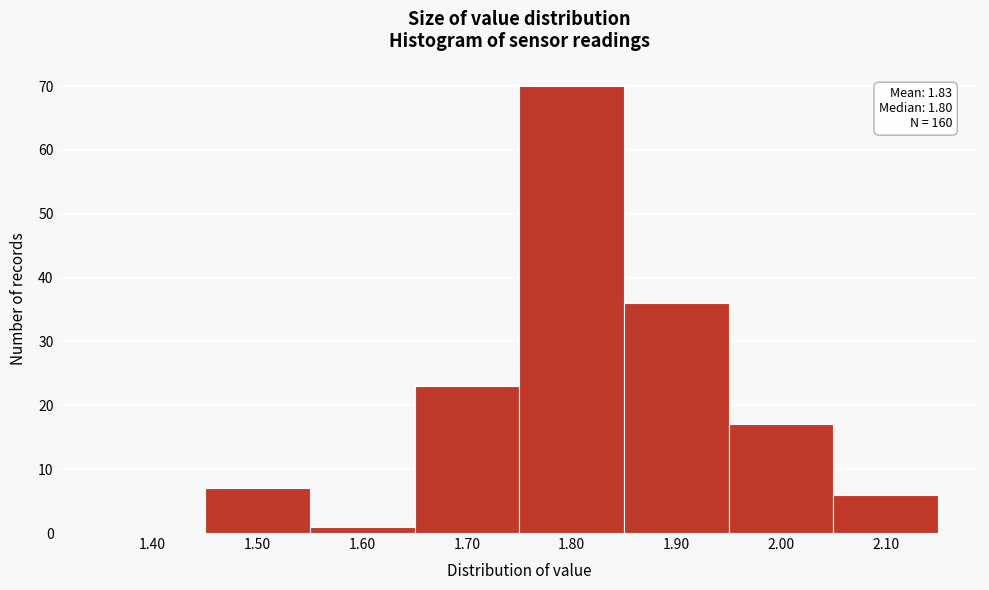

Reading right to left, list all the values displayed in this chart.

2.10=6	2.00=17	1.90=36	1.80=70	1.70=23	1.60=1	1.50=7	1.40=0